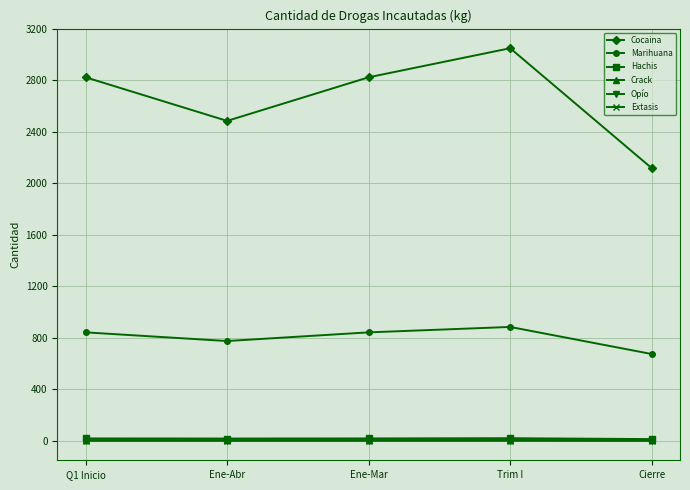

What is the label of the 5th point from the right?

Q1 Inicio